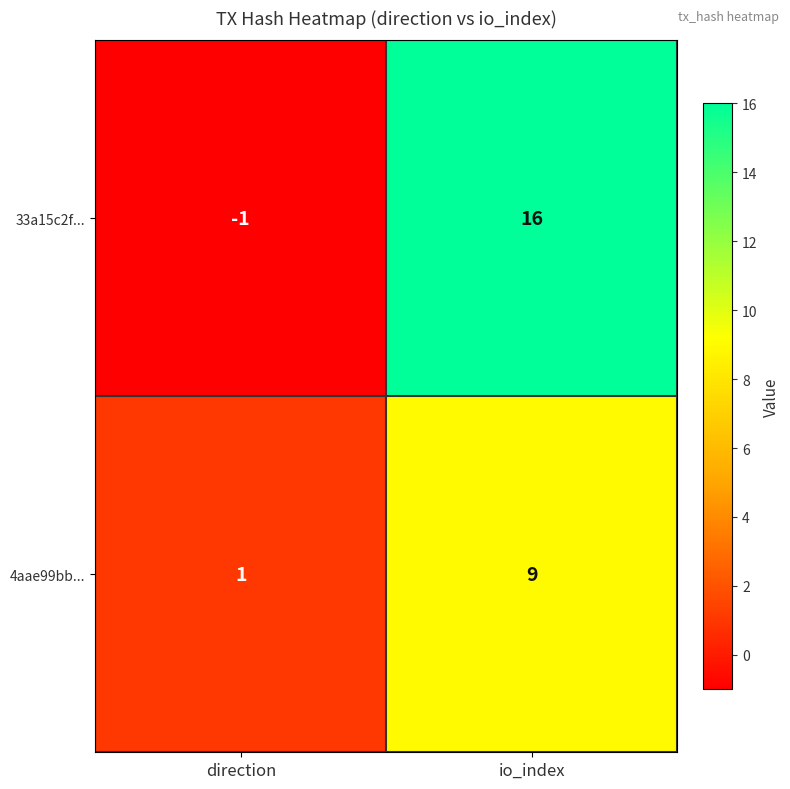

Which series changed the most between direction and io_index?

33a15c2f...